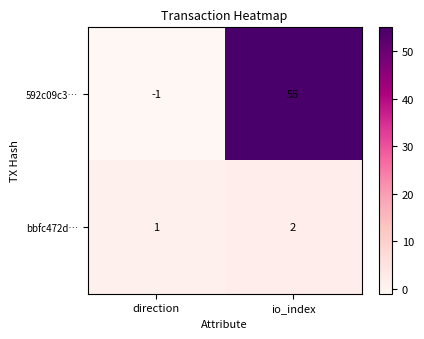

List the series in order of their overall mean, lowest first.

bbfc472d…, 592c09c3…